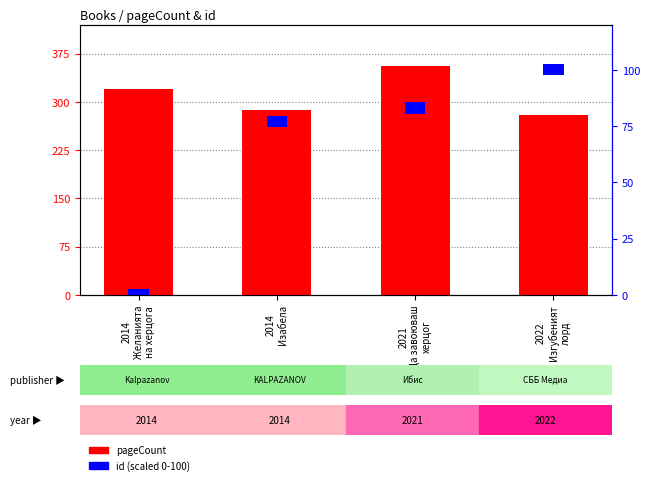

What is the maximum value shown in the chart?

356